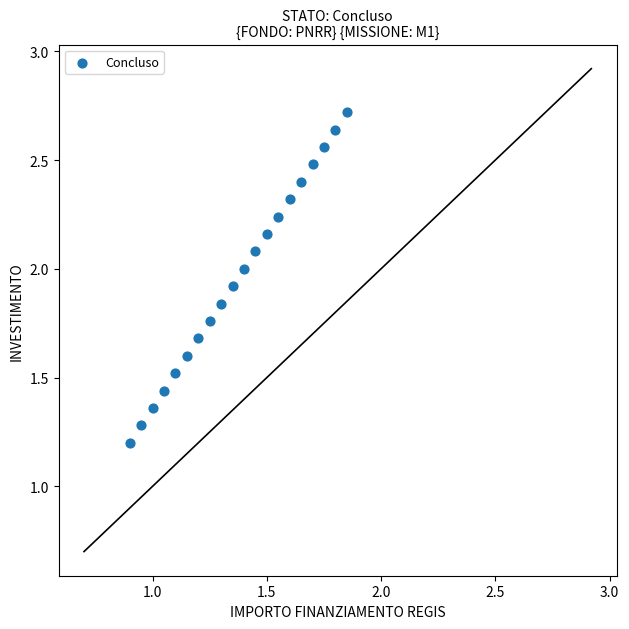

What is the range of Y values (max minus min)?

1.5